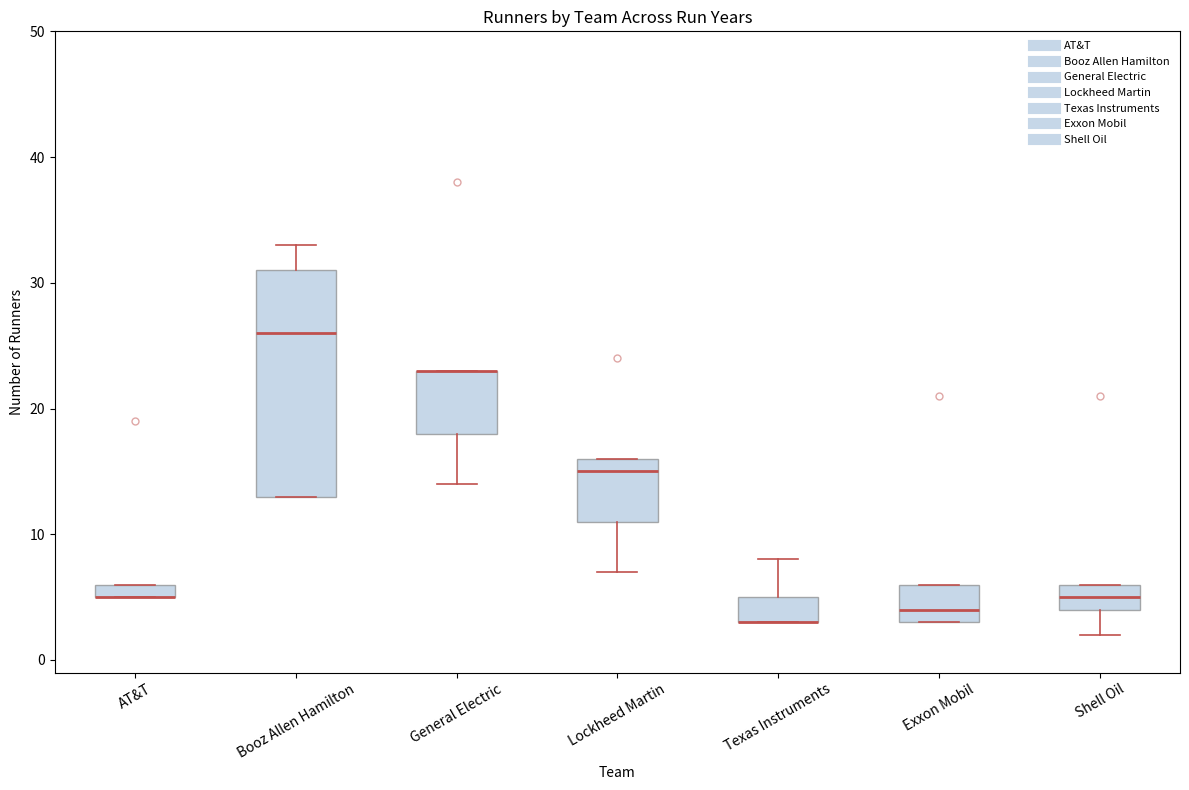

Where is the lower edge of the box for AT&T on the y-axis? The values are not printed on the chart, so give them approximately, as read against the axis.

5